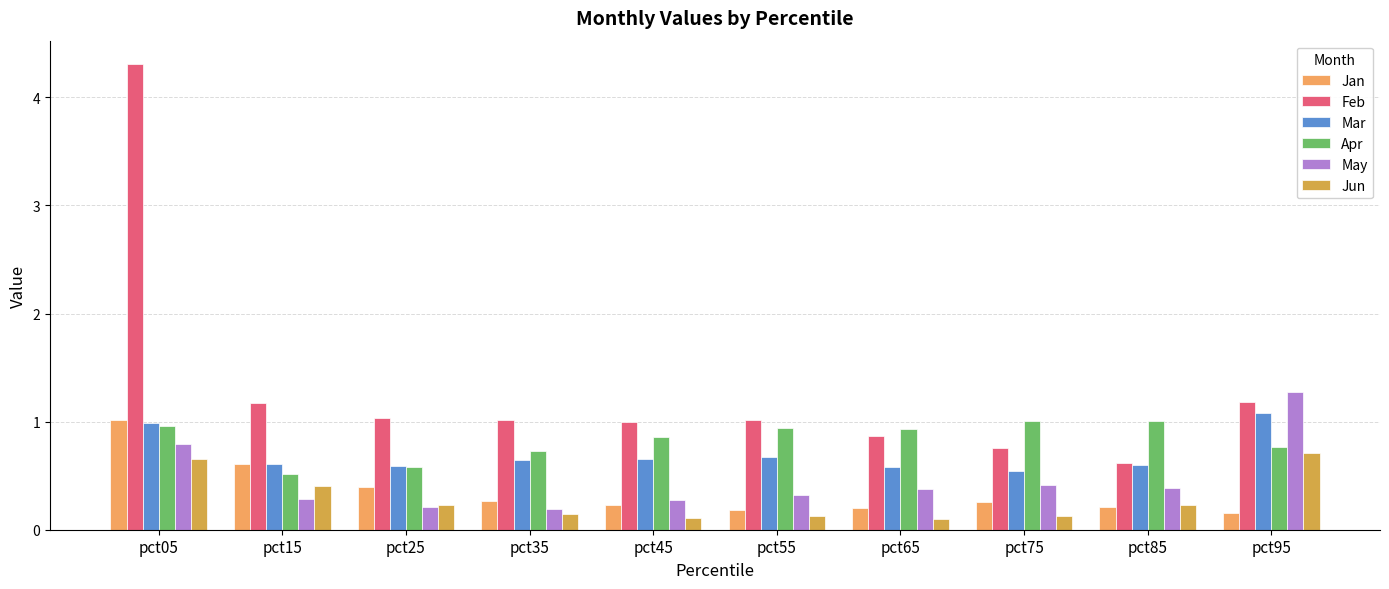

At which category is the sum across all series the highest?

pct05